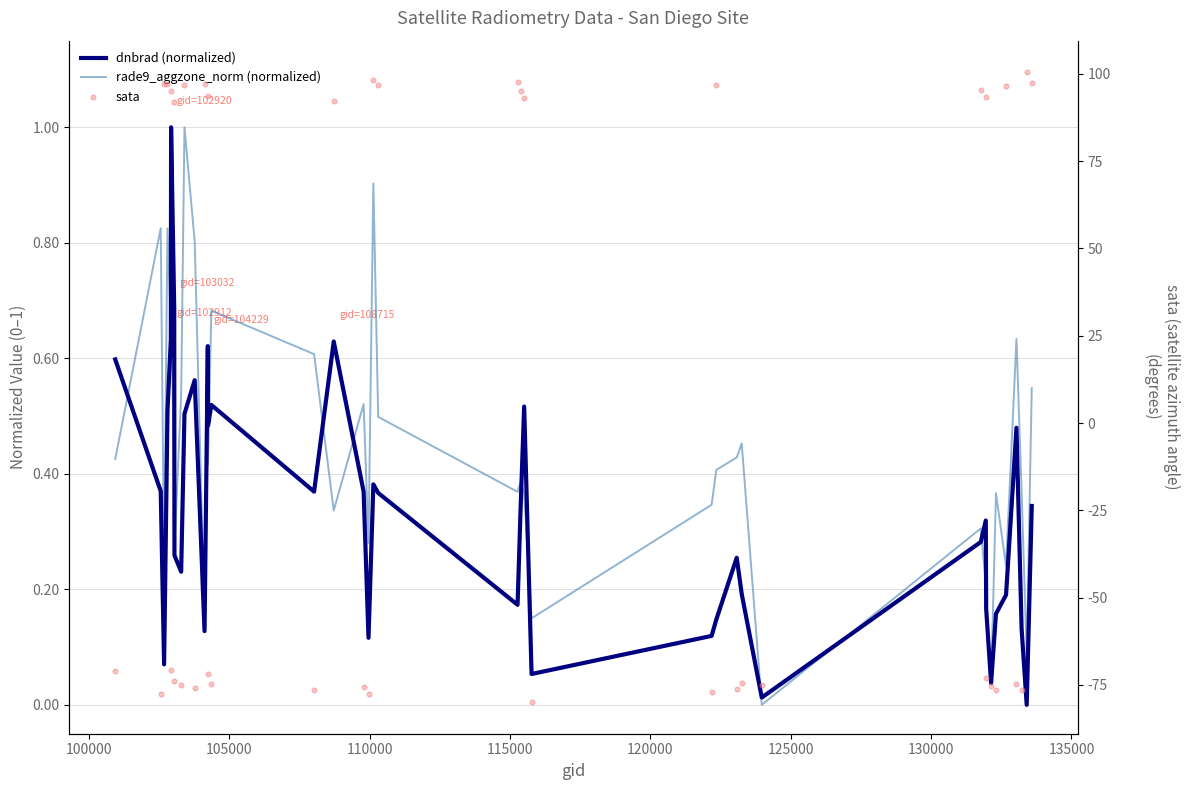

Which series reaches the minimum Y coordinate?

sata